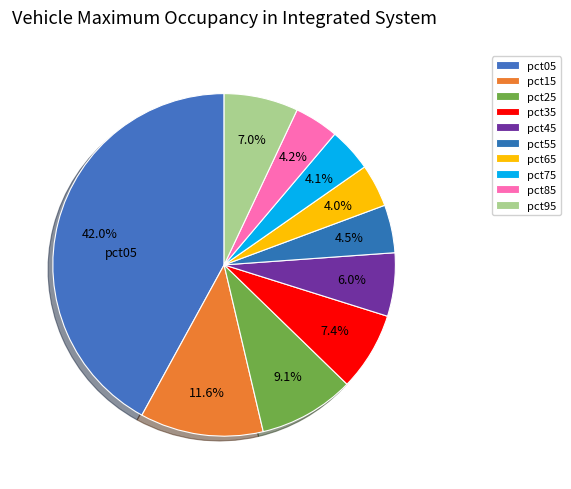

What percentage is the pct45 slice, to the nearest percent?

6%